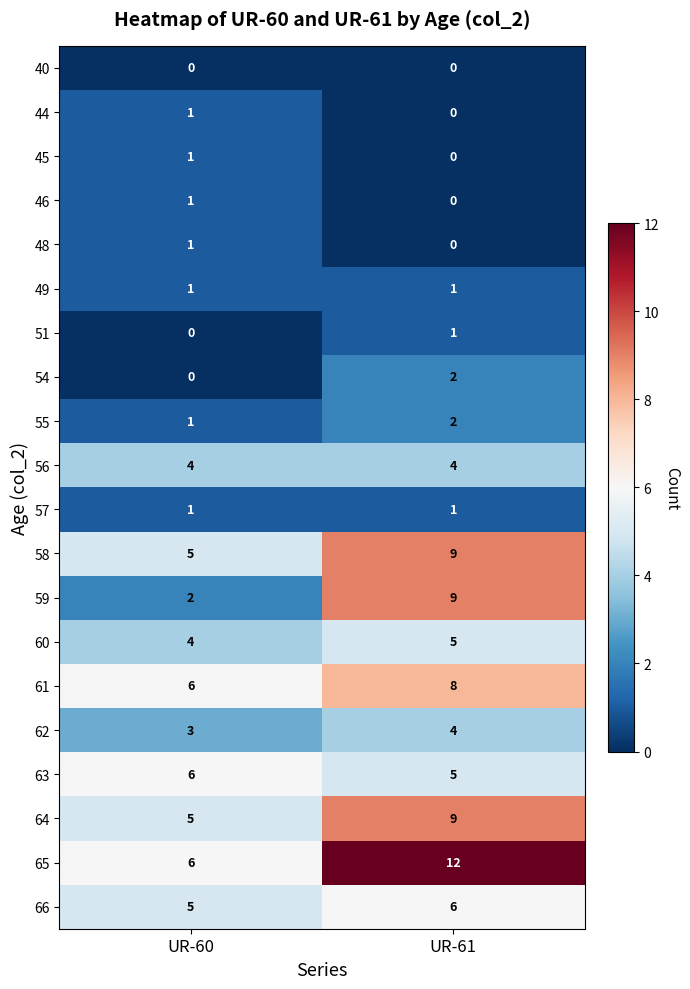

Rank the categories by 51 value from highest to lowest.

UR-61, UR-60